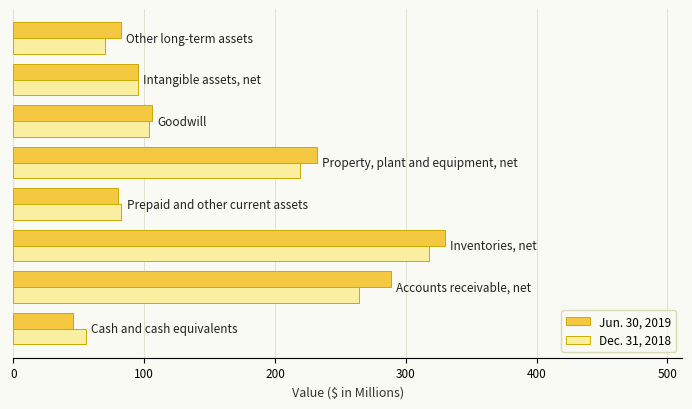

What is the lowest value of the Dec. 31, 2018 series?

55.7